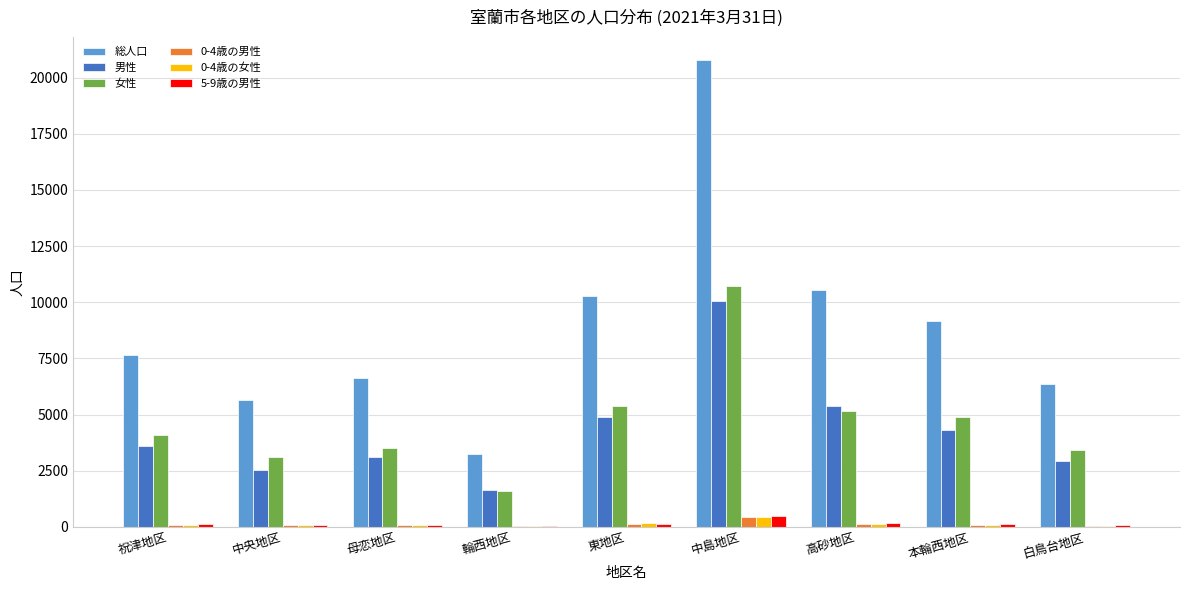

Which series has the largest total across all categories?

総人口